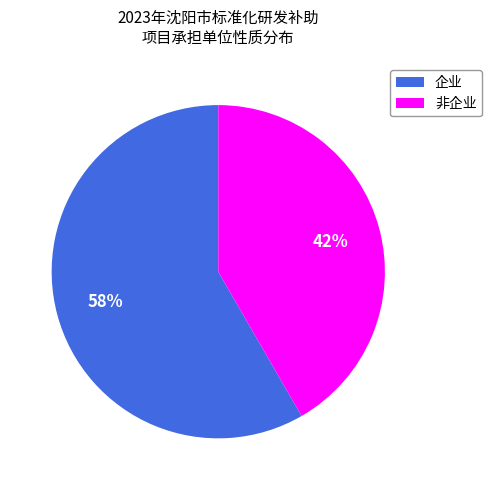

Is the sum of 企业 and 非企业 greater than half?

Yes